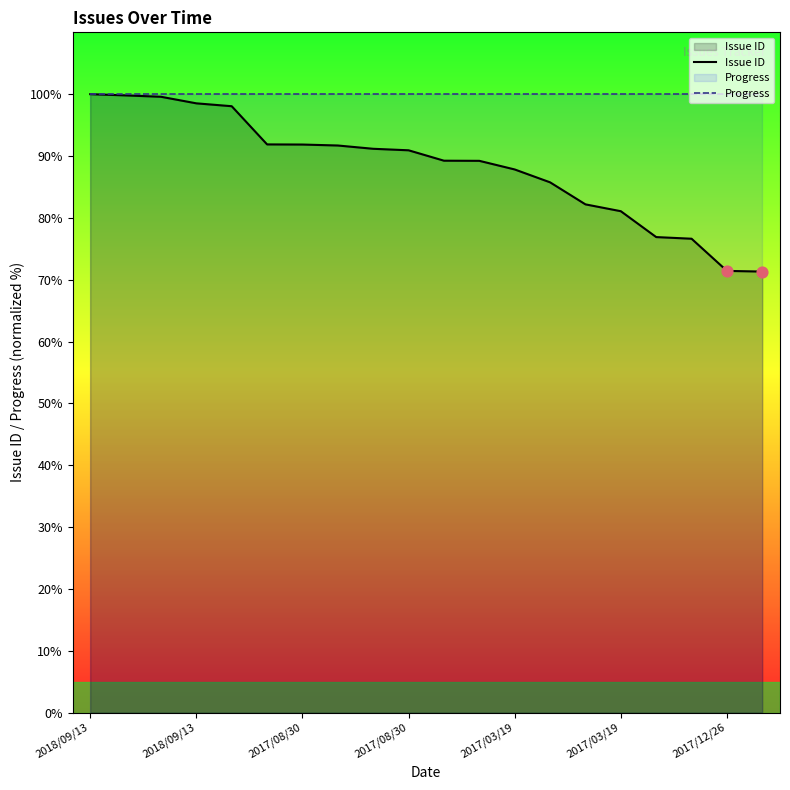

At how many categories does at least one series exceed 97?

20